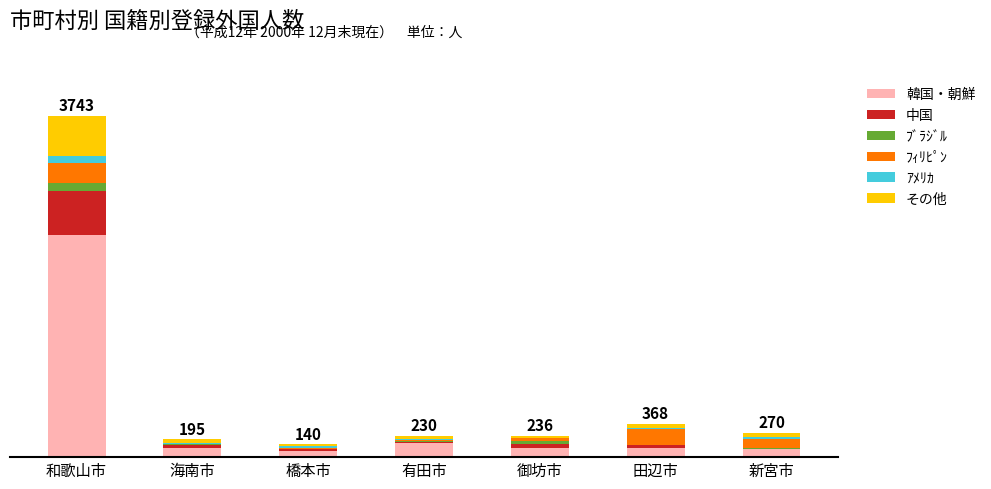

What is the difference between the second highest and second lowest values in the 中国 series?

25